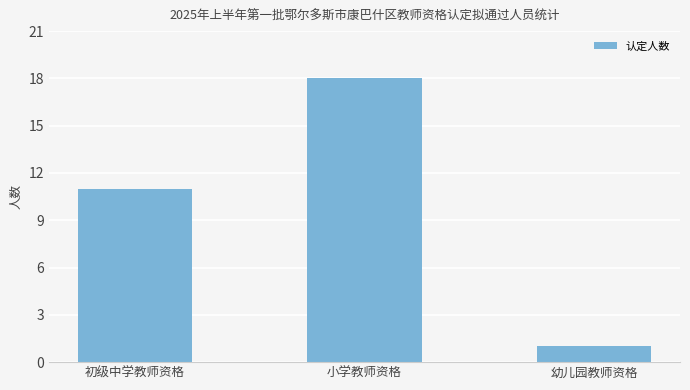

Reading left to right, transcribe all the data shown in this chart.

初级中学教师资格=11	小学教师资格=18	幼儿园教师资格=1